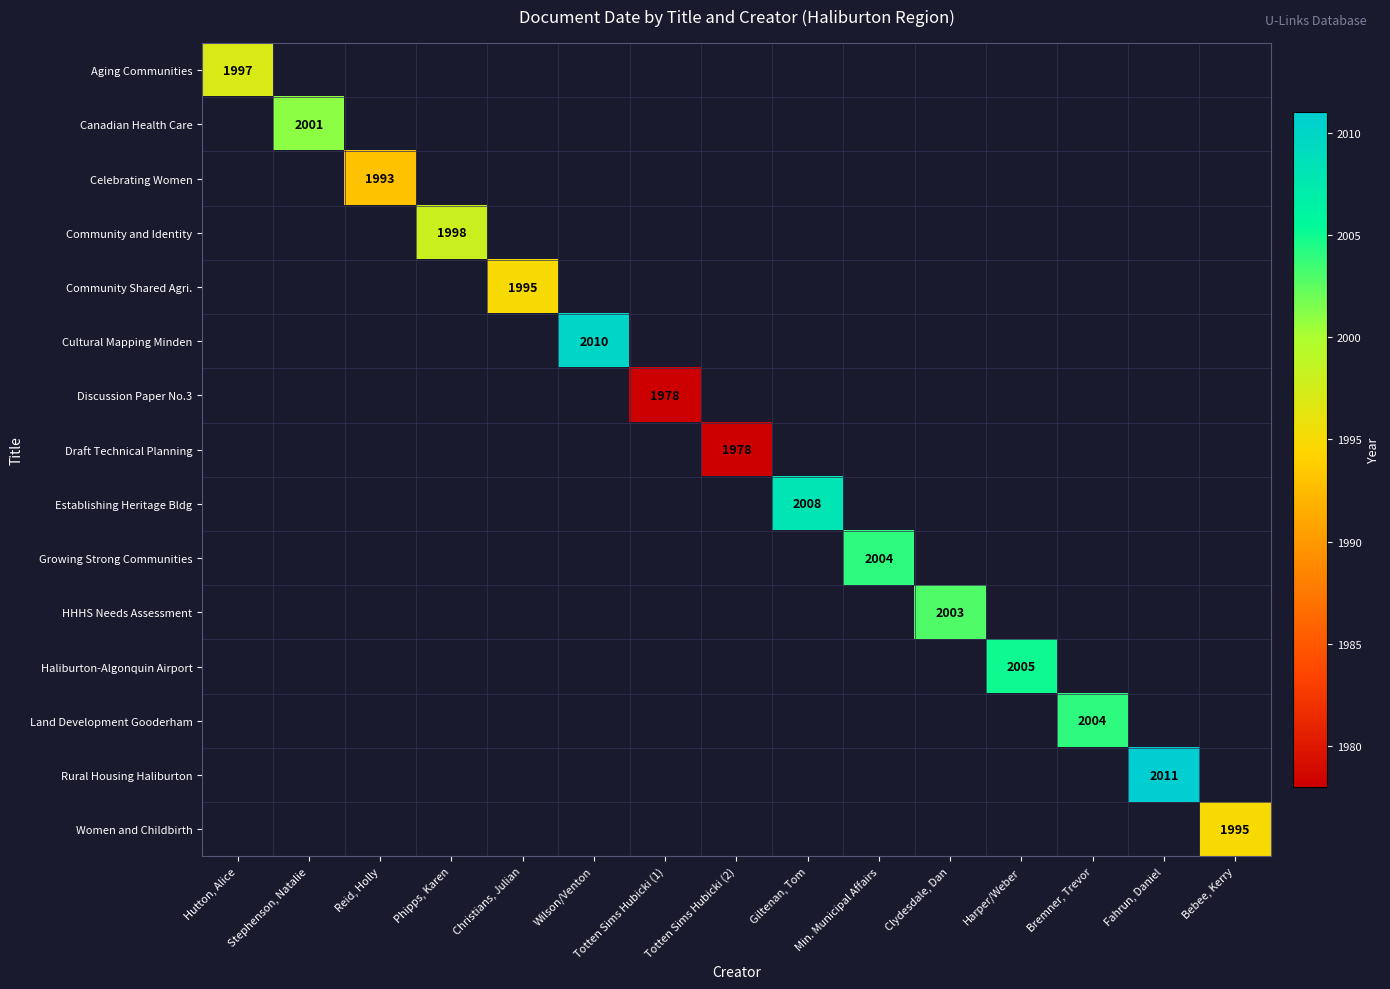

Which label corresponds to the largest value in the chart?

Fahrun, Daniel